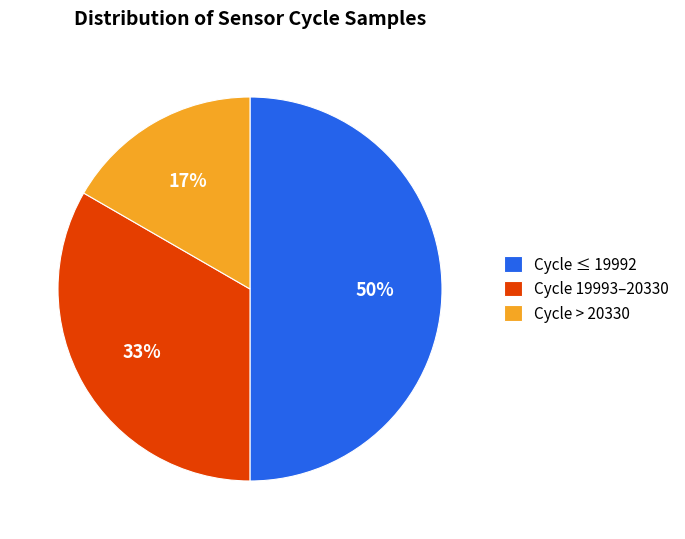

Rank the categories by value from highest to lowest.

Cycle ≤ 19992, Cycle 19993–20330, Cycle > 20330